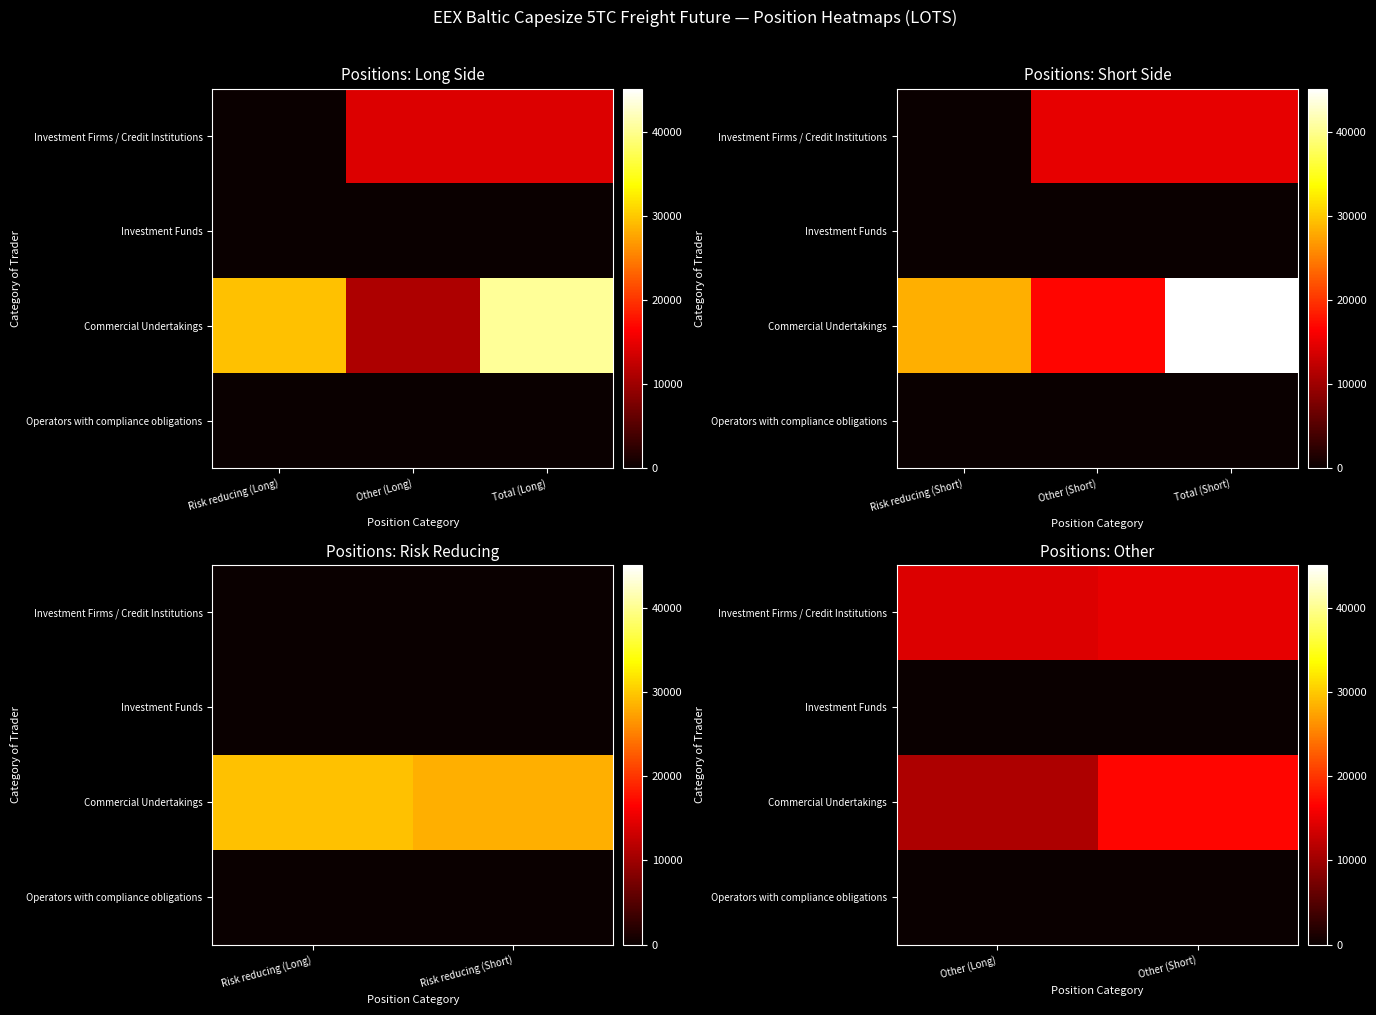

Count the number of categories in the chart.

2